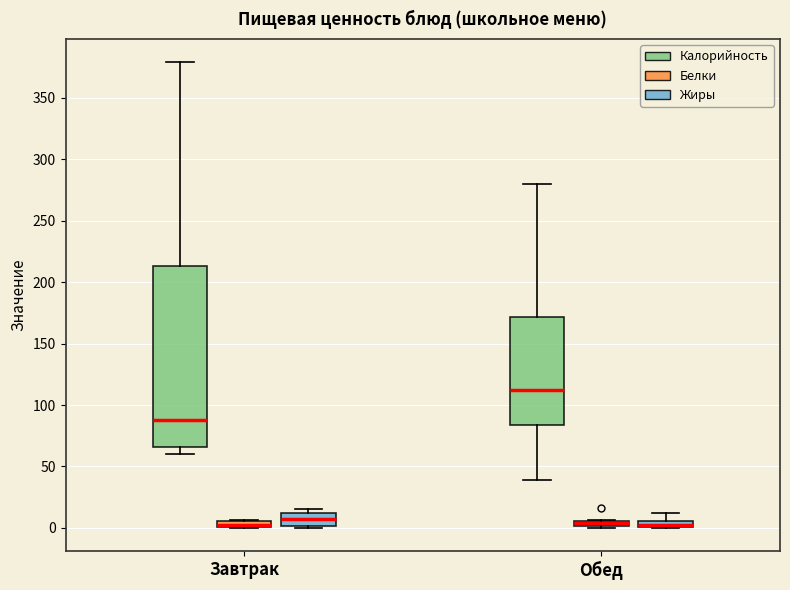

Which box has the highest median line?

Обед (Калорийность)